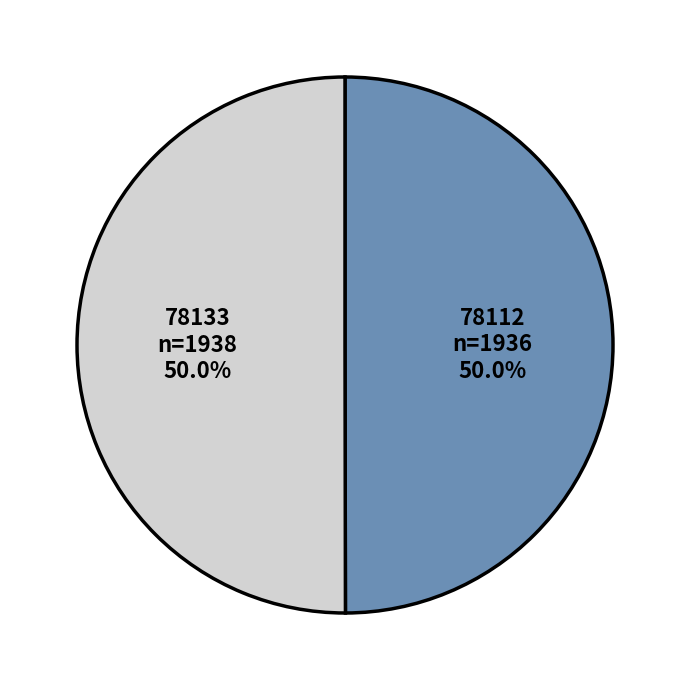

To the nearest percent, what is the combined percentage of 78112 and 78133?

100%